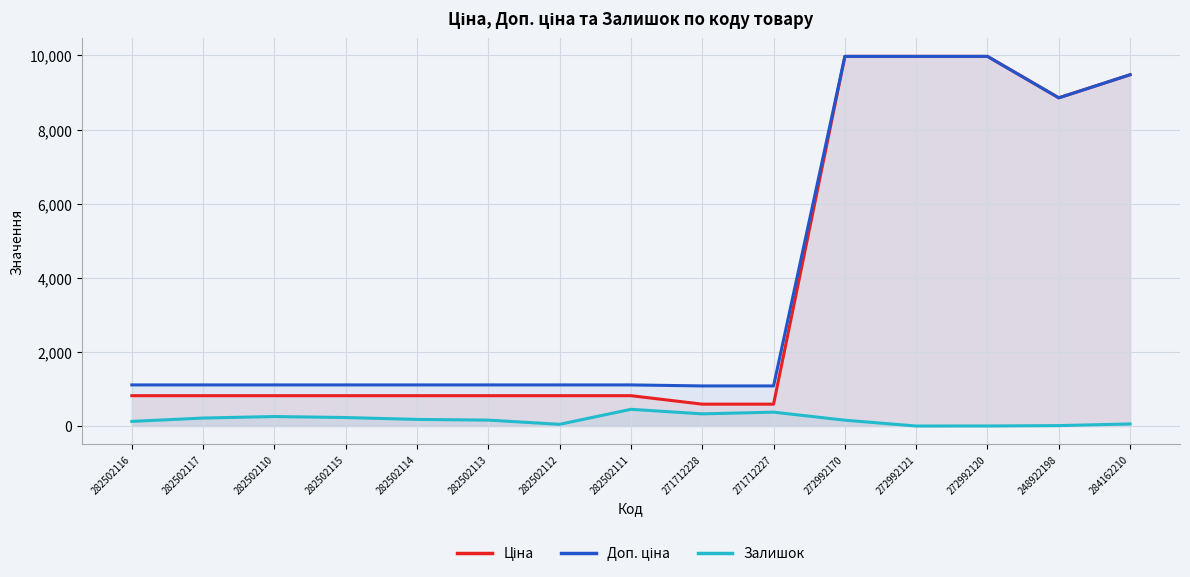

Which series changed the most between 282502113 and 272992121?

Ціна